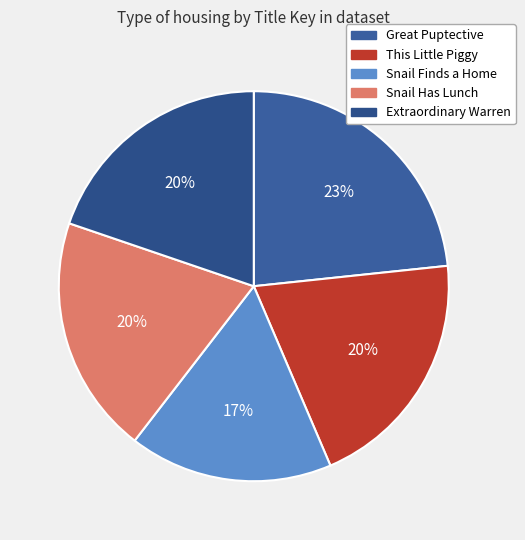

How many slices are in this pie chart?

5